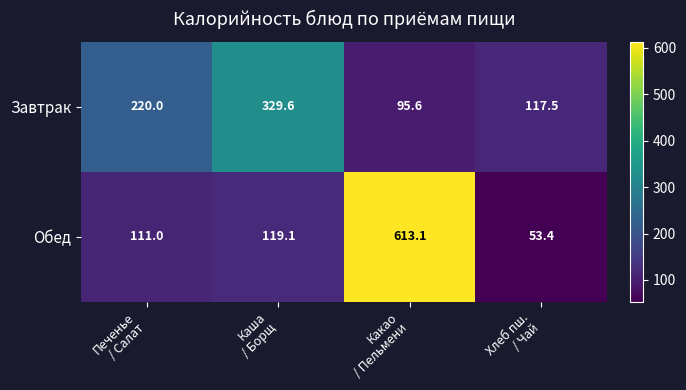

What is the difference between the maximum and minimum values in the Обед series?

559.7